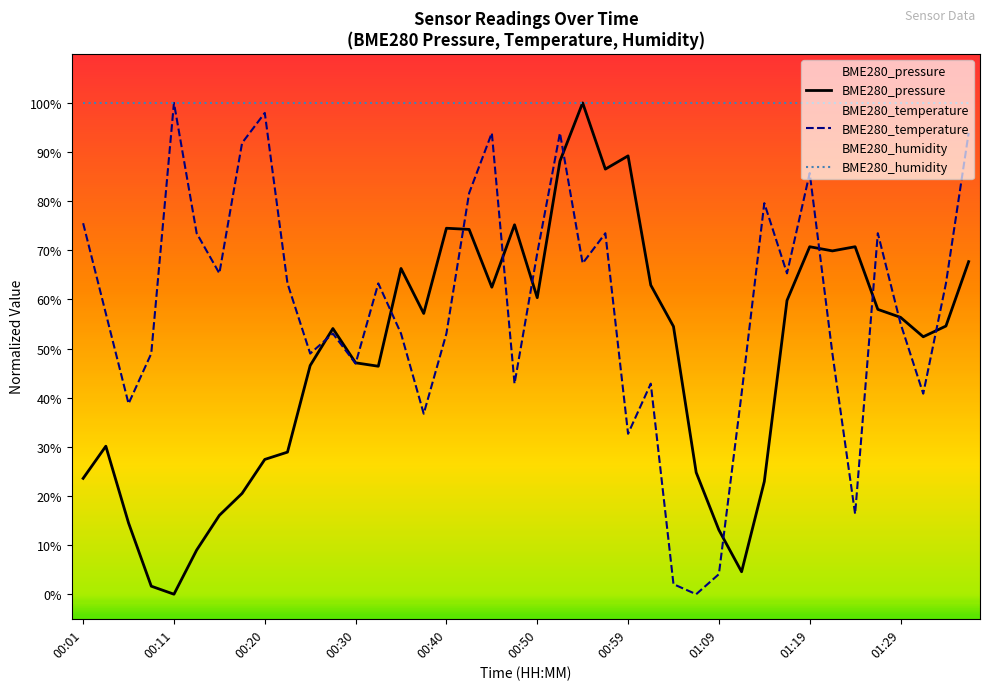

The BME280_temperature series shows 28.9 at 01:24. True or false?

False